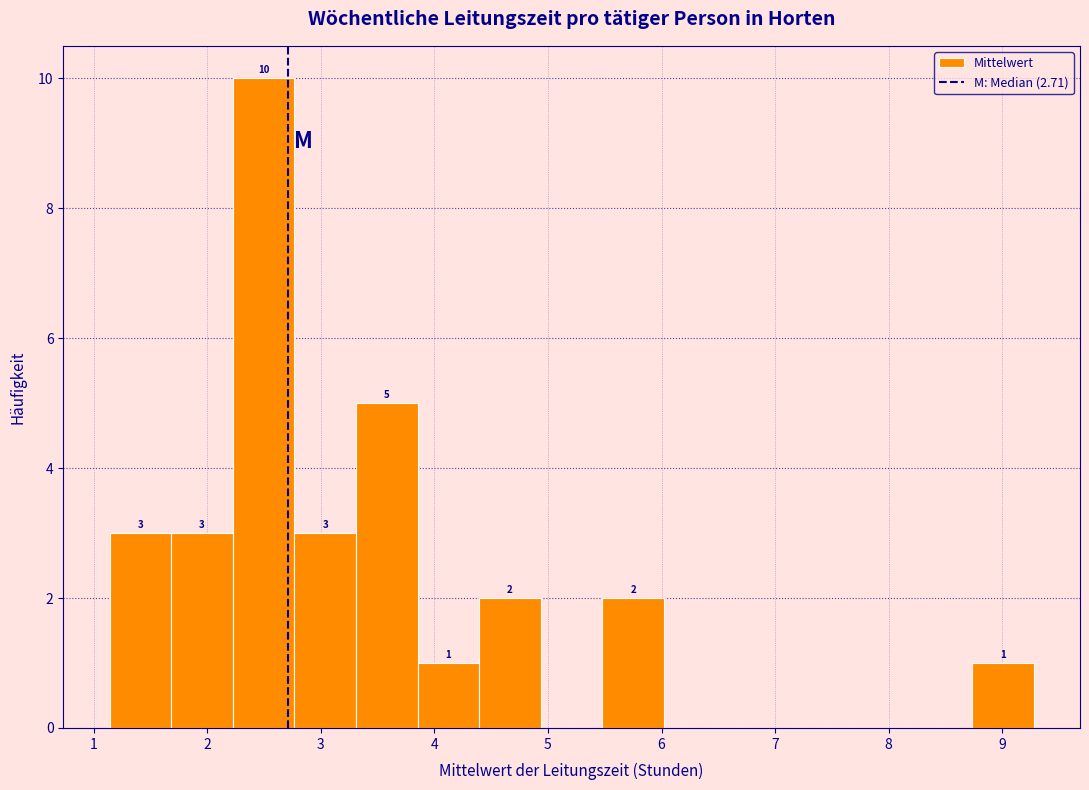

Over which range of the x-axis is the bar tallest?

2.2 to 2.8